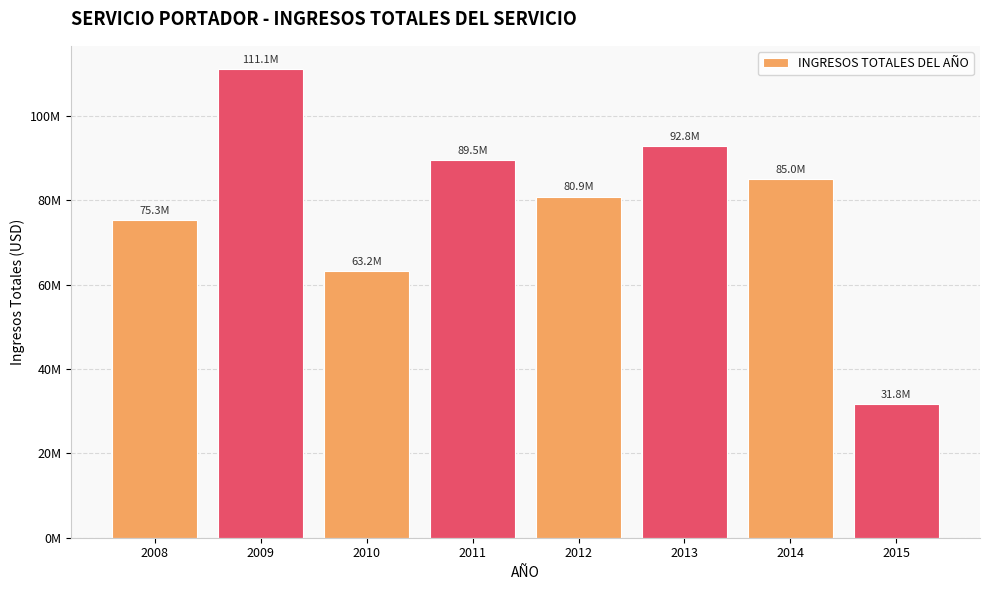

The value at 2012 is 80910722.8. True or false?

True